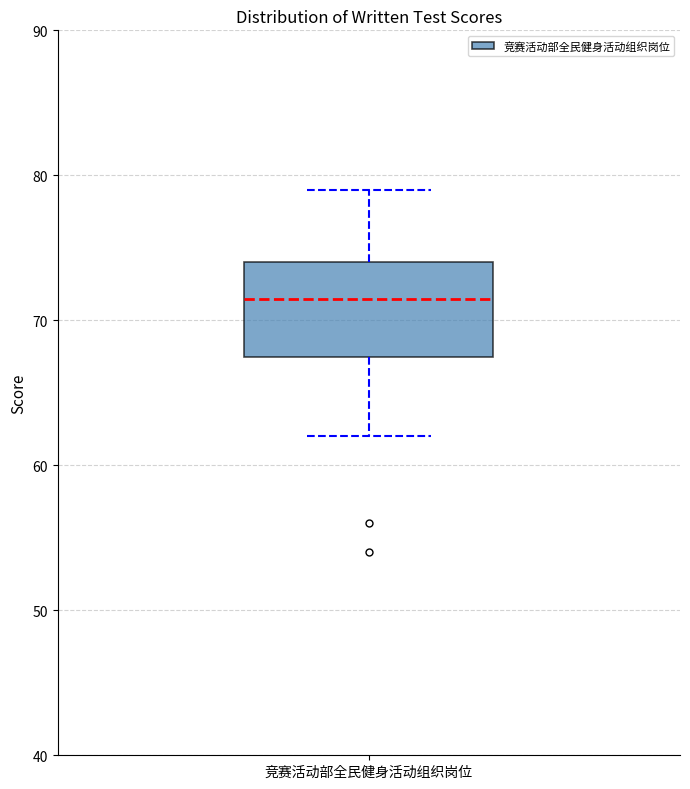

Where is the upper edge of the box for 竞赛活动部全民健身活动组织岗位 on the y-axis? The values are not printed on the chart, so give them approximately, as read against the axis.

74